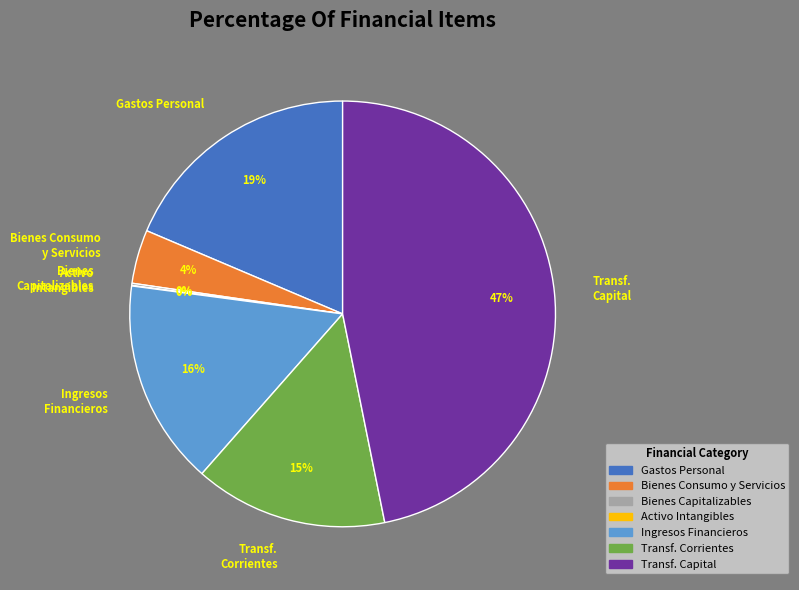

Combined, do Gastos Personal and Bienes Consumo y Servicios account for over 50%?

No